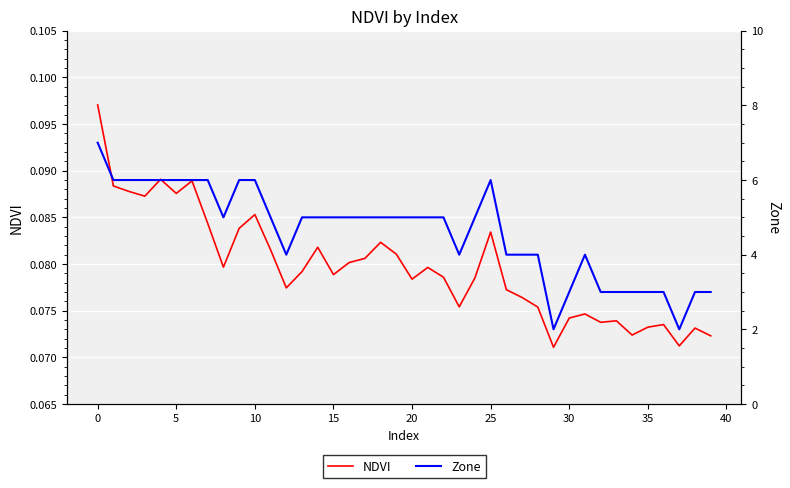

Is the value of NDVI at 31 greater than the value of Zone at 13?

No